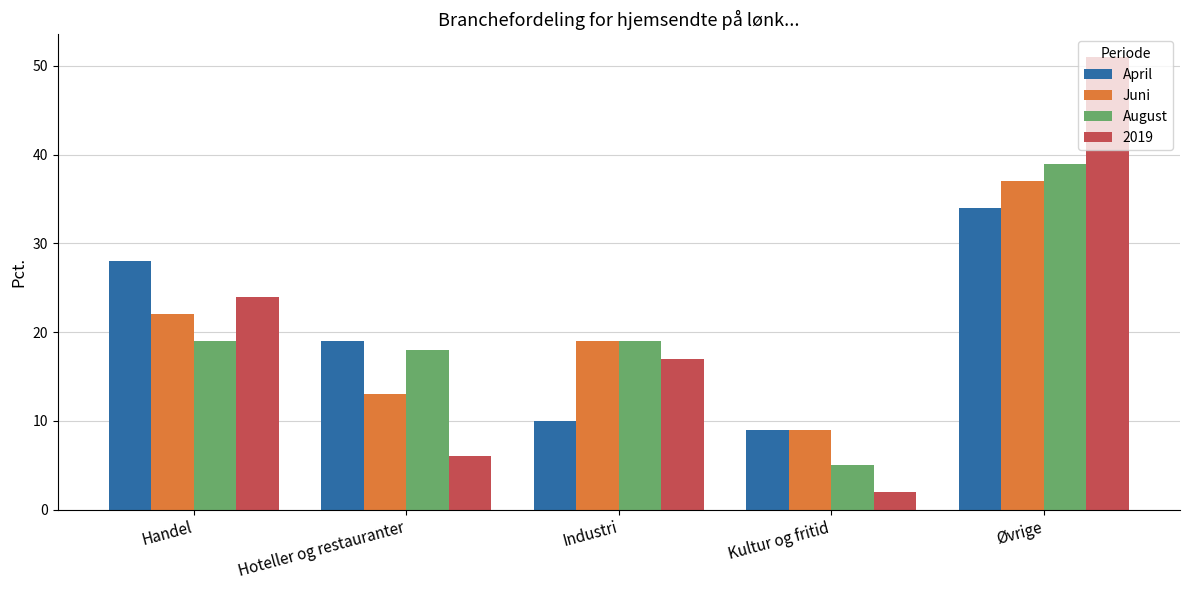

Is the value of Juni at Handel greater than the value of April at Kultur og fritid?

Yes